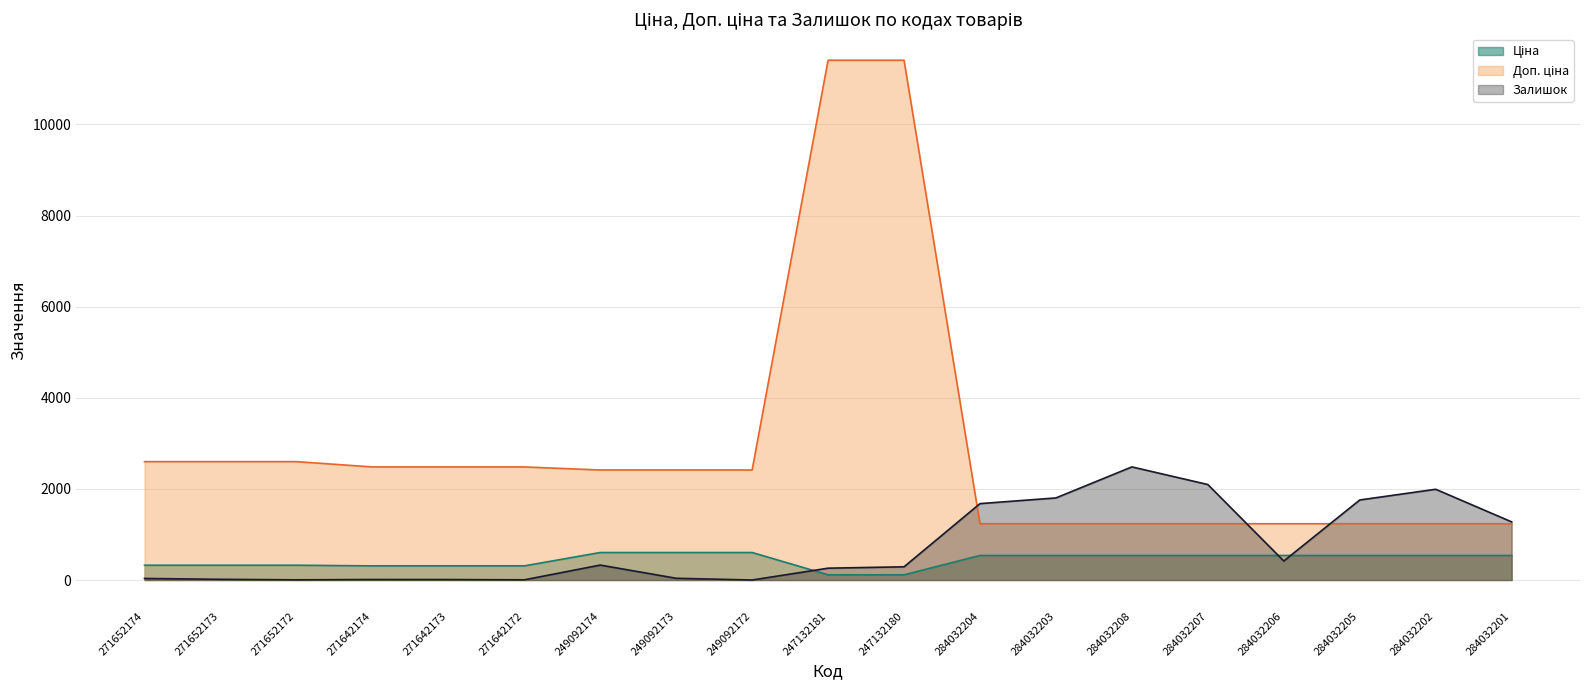

How many data points in Ціна are above 539?

3